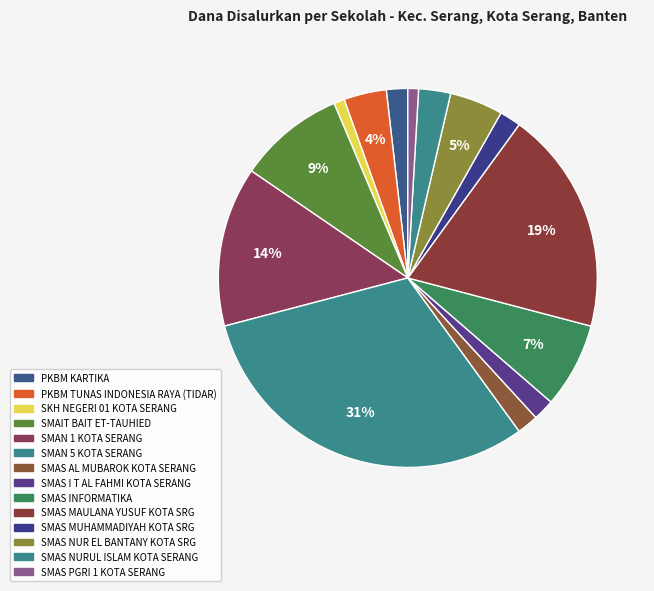

What is the total percentage of PKBM TUNAS INDONESIA RAYA (TIDAR) and SMAS PGRI 1 KOTA SERANG?

4.5%